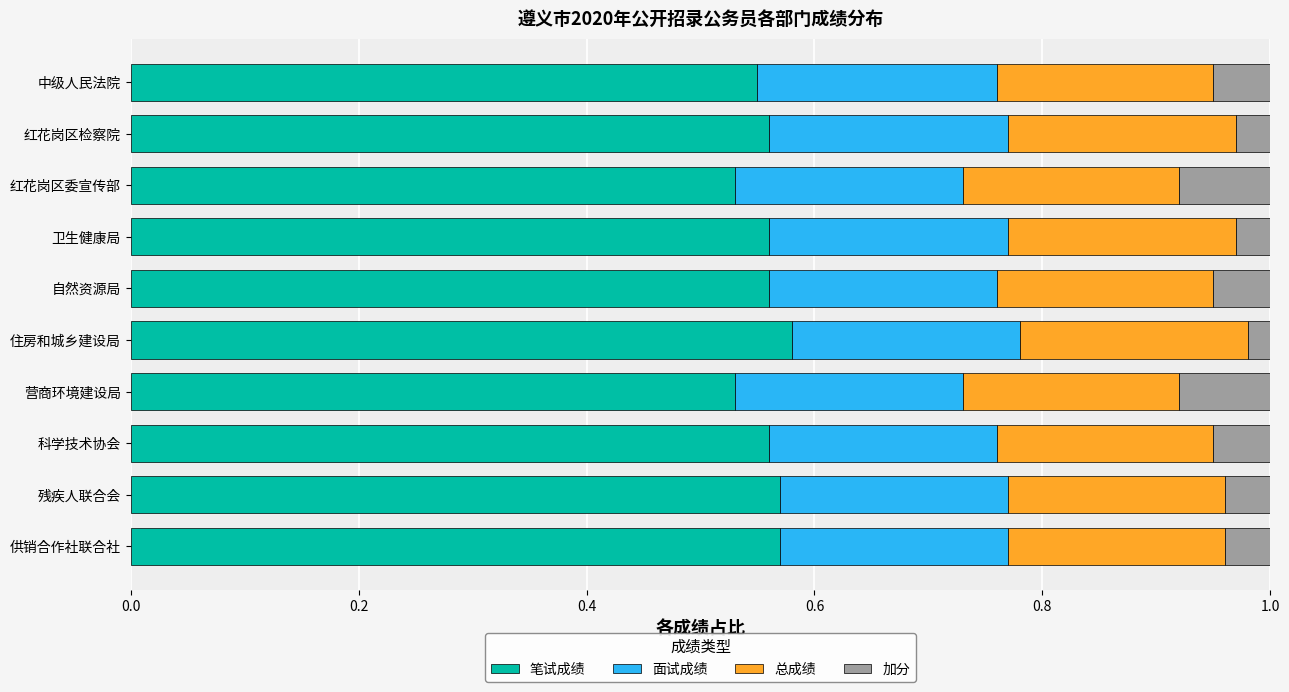

What is the total value across all series at 红花岗区检察院?

1.0